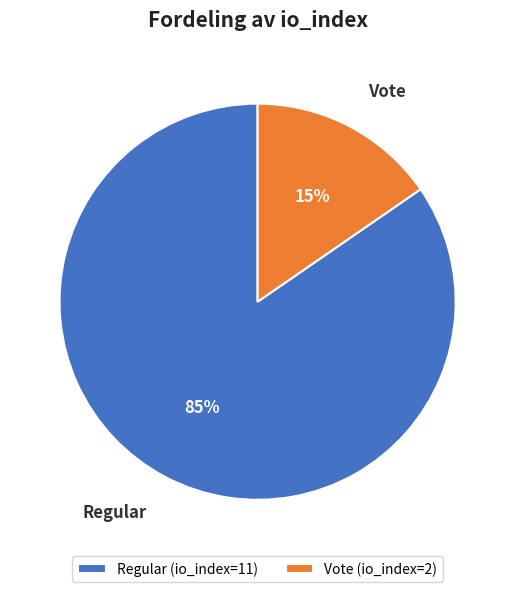

The Regular (io_index=11) slice represents 92% of the pie. True or false?

False